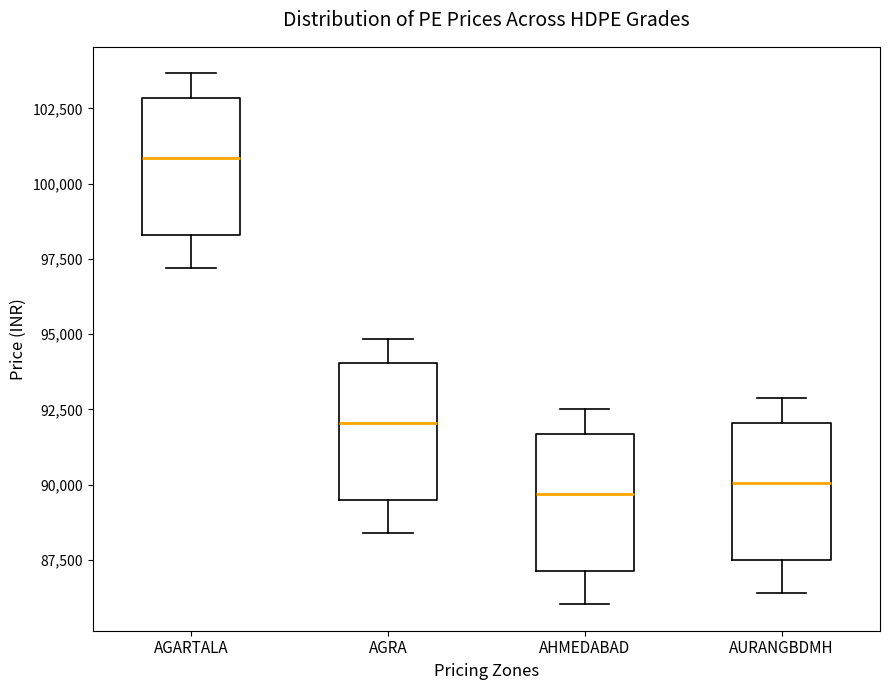

Reading left to right, read every box against the y-axis: the position of its median line, the range the box covers, and the ends of its whiskers. The values are not printed on the chart, so give them approximately, as read against the axis.

AGARTALA: median 101000, box 98500 to 103000, whiskers 97000 to 103500
AGRA: median 92000, box 89500 to 94000, whiskers 88500 to 95000
AHMEDABAD: median 89500, box 87000 to 91500, whiskers 86000 to 92500
AURANGBDMH: median 90000, box 87500 to 92000, whiskers 86500 to 93000